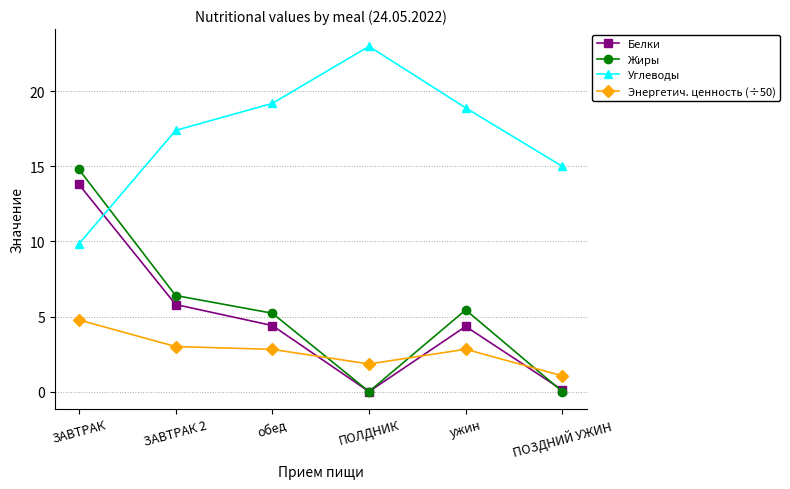

What is the difference between the Жиры values at ЗАВТРАК 2 and ЗАВТРАК?

8.4